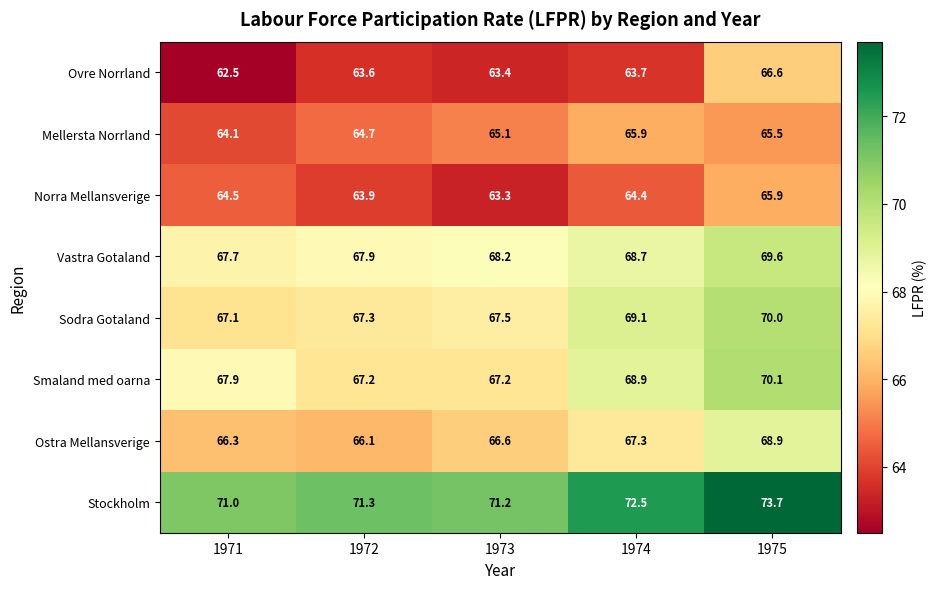

What is the maximum value shown in the chart?

73.7